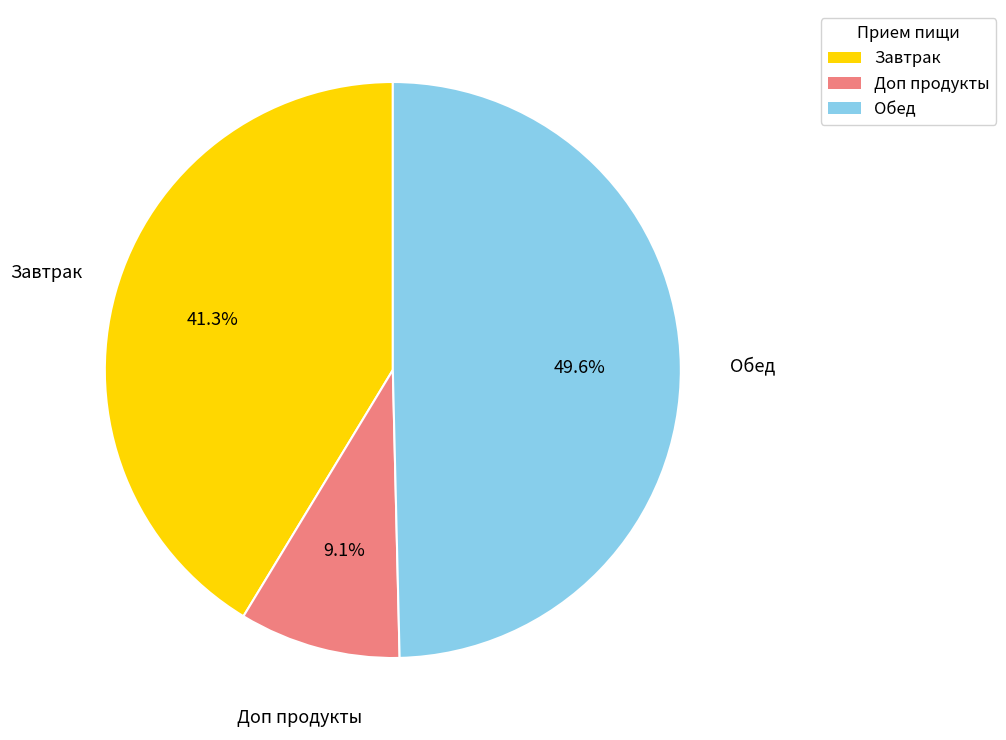

Is there a majority slice in this chart?

No